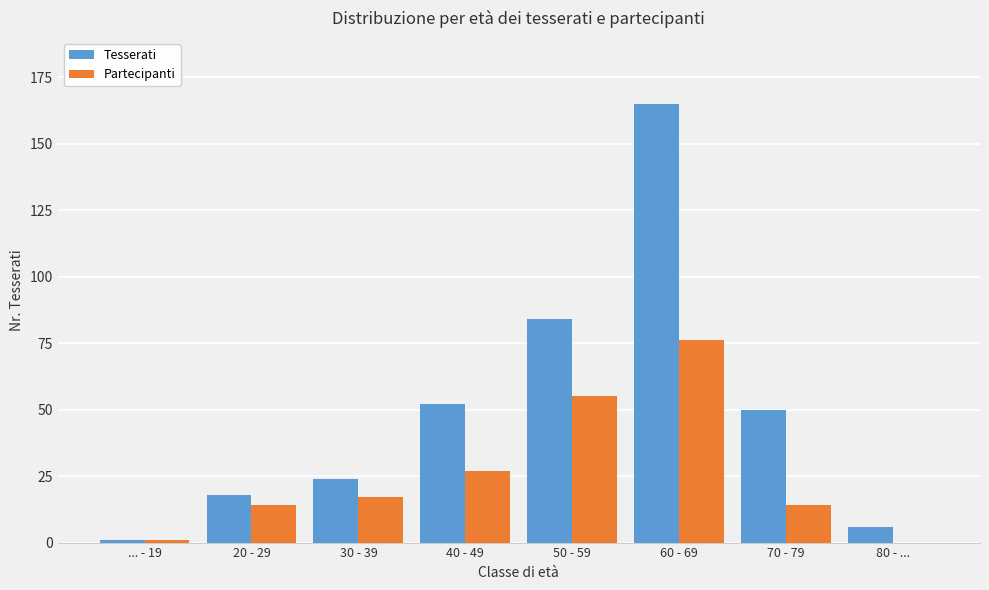

Reading left to right, list all the values displayed in this chart.

Tesserati: ... - 19=1	20 - 29=18	30 - 39=24	40 - 49=52	50 - 59=84	60 - 69=165	70 - 79=50	80 - ...=6
Partecipanti: ... - 19=1	20 - 29=14	30 - 39=17	40 - 49=27	50 - 59=55	60 - 69=76	70 - 79=14	80 - ...=0